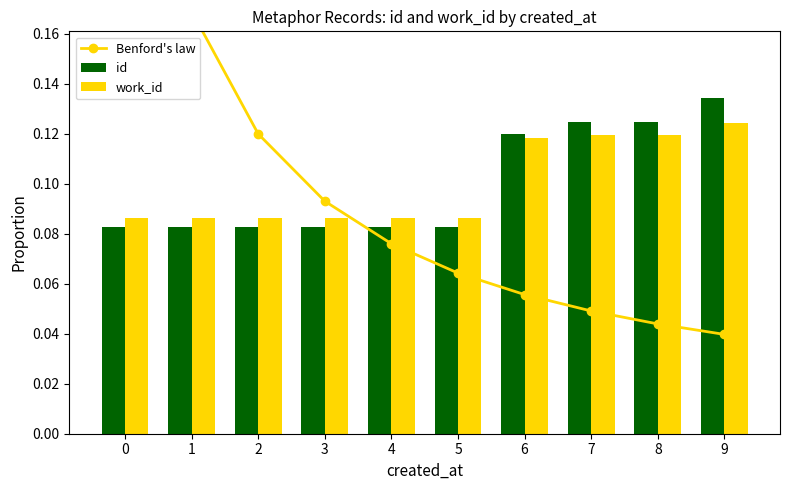

What is the value of the id bar at the 5th from the left?

0.1